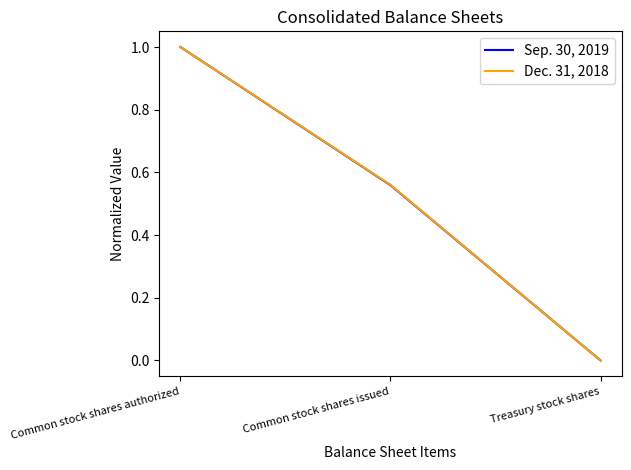

Where is Sep. 30, 2019 nearest to the value 0?

Treasury stock shares